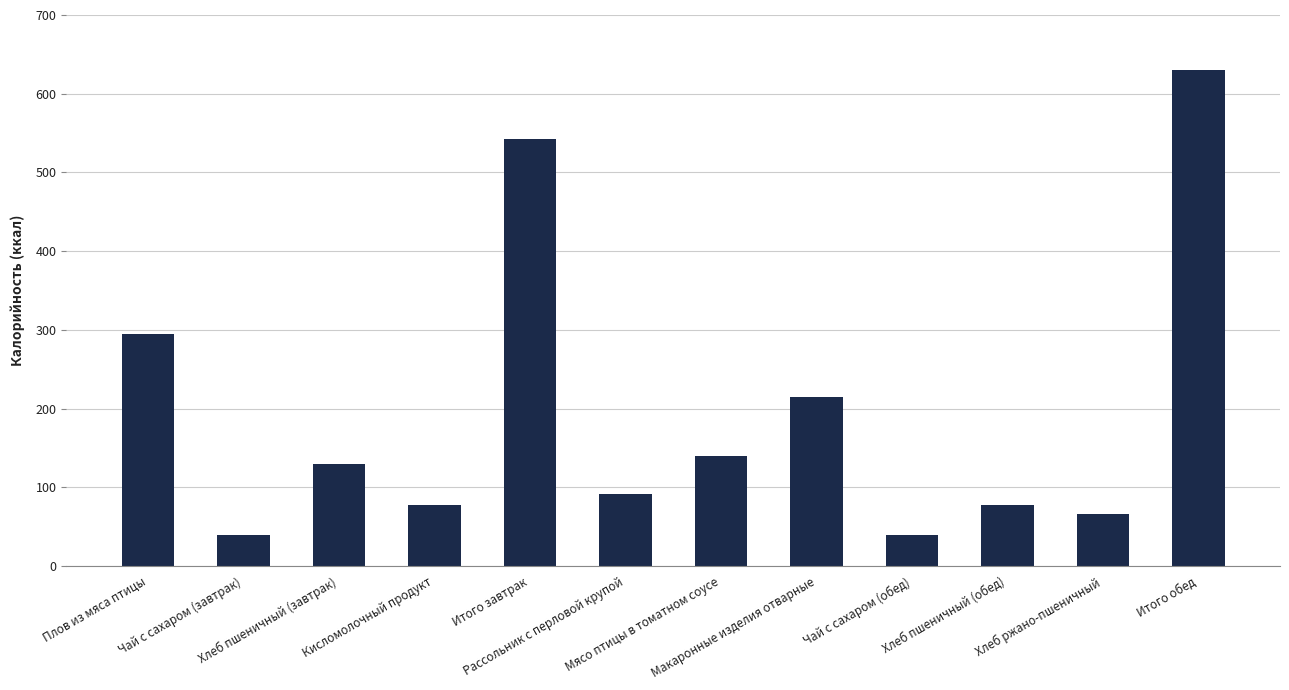

What is the change in value from Плов из мяса птицы to Чай с сахаром (завтрак)?

-254.9